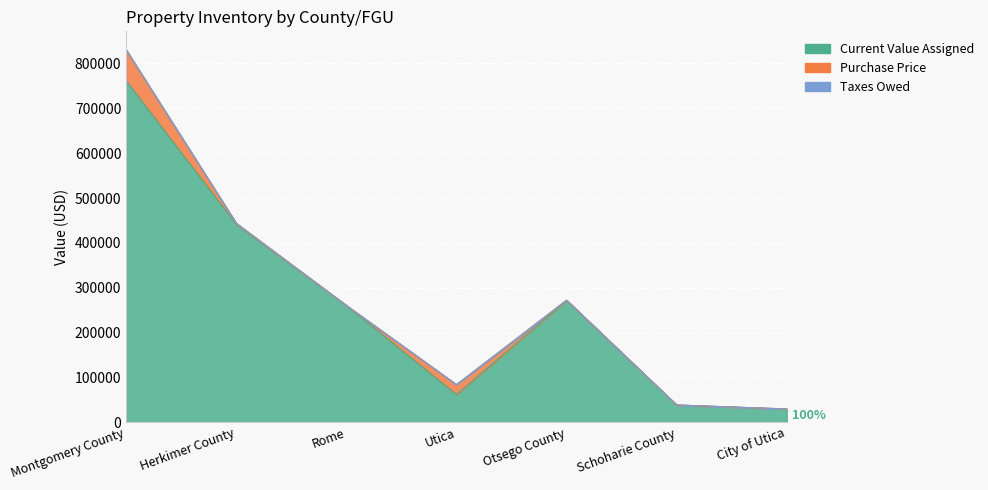

In Current Value Assigned, how many points are higher than both neighbors (excluding endpoints)?

1